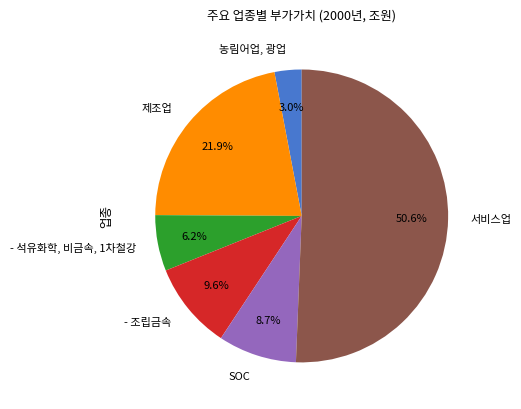

How many slices are in this pie chart?

6